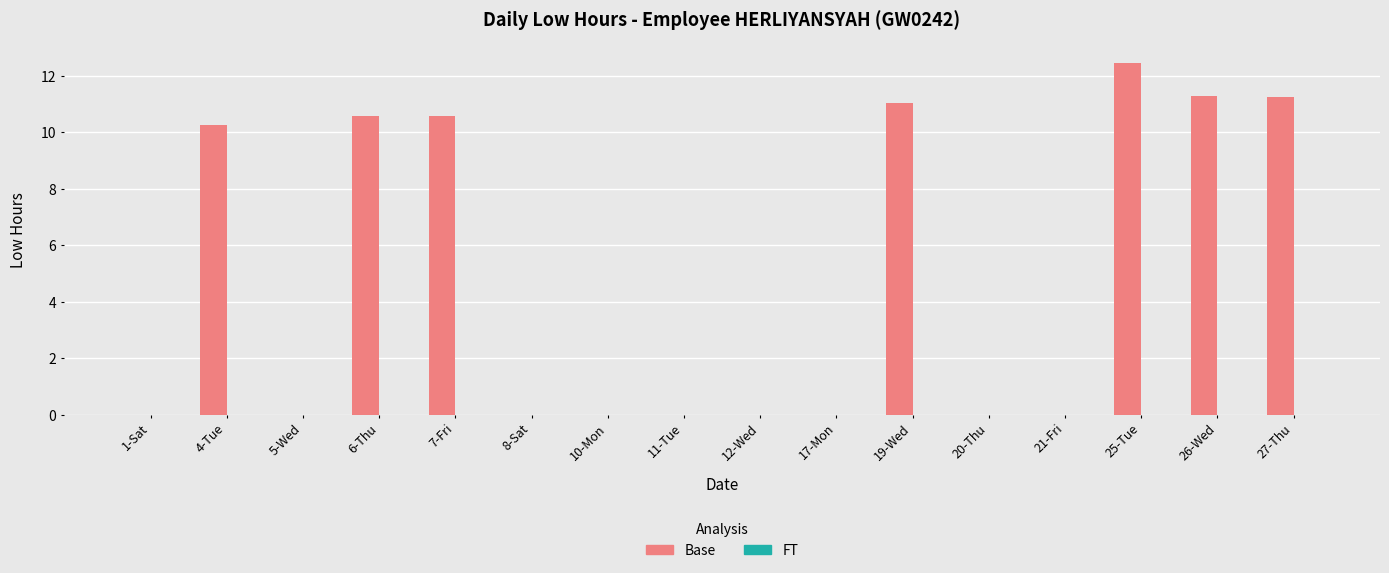

The value at 11-Tue is -7.1. True or false?

False